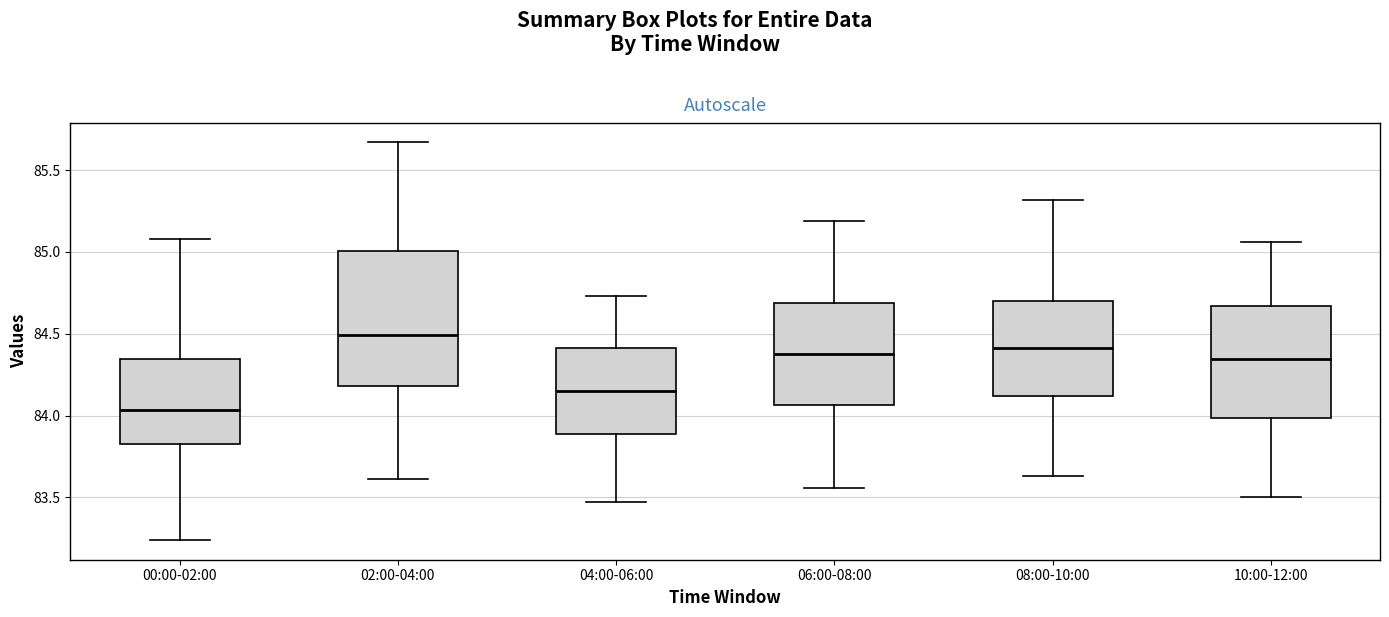

Which box is the tallest, from its lower edge to its upper edge?

02:00-04:00